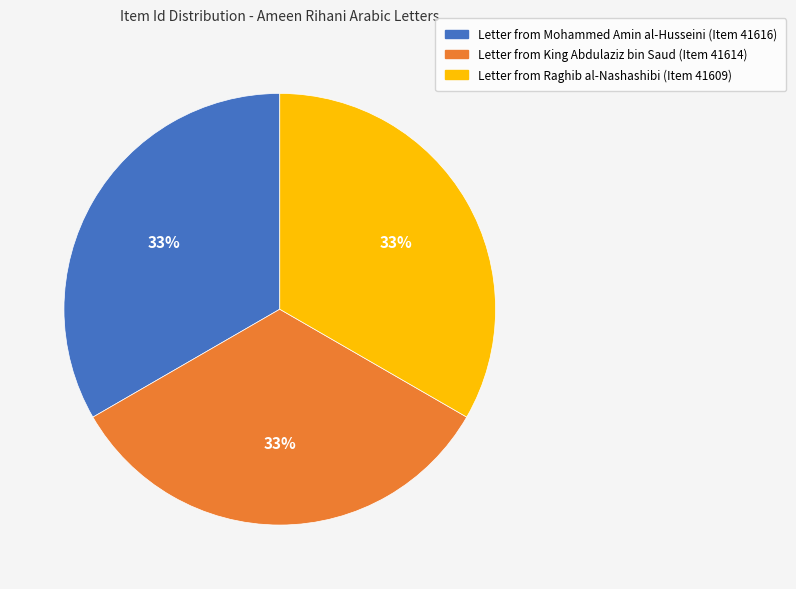

Is there any slice that represents more than half of the pie?

No